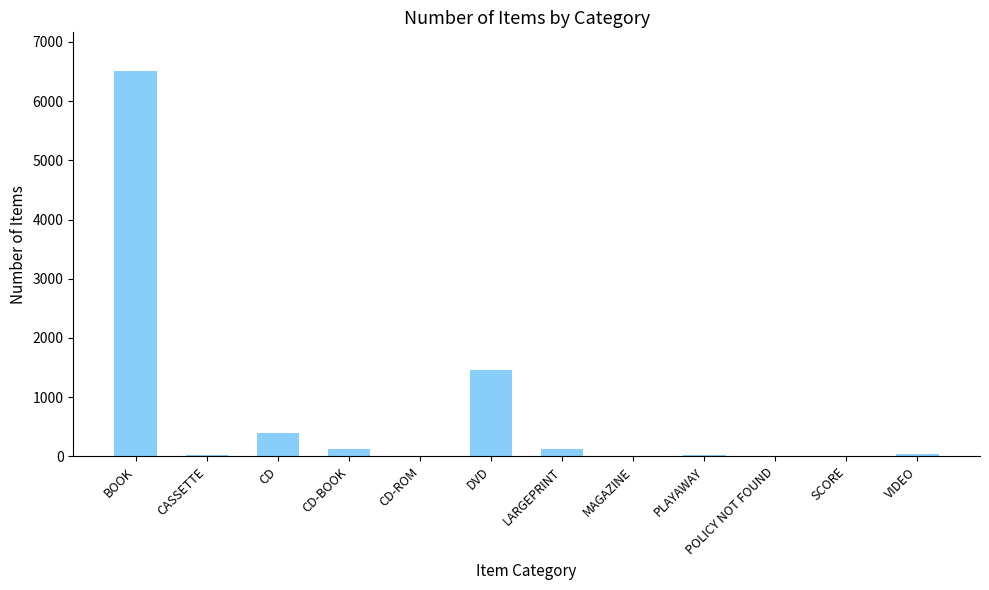

The value at BOOK is 6512. True or false?

True